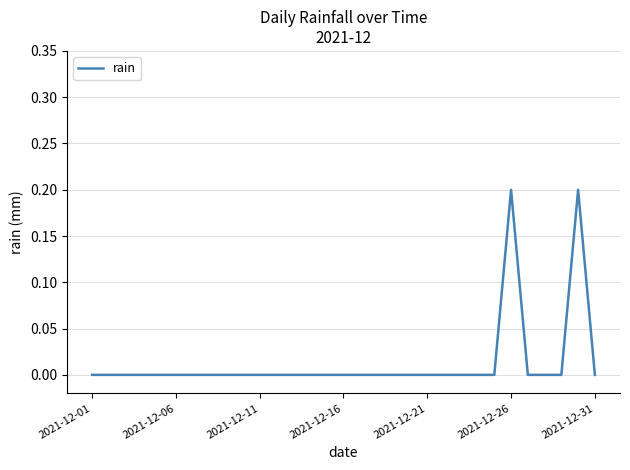

Does the chart display data point markers on the line(s)?

No